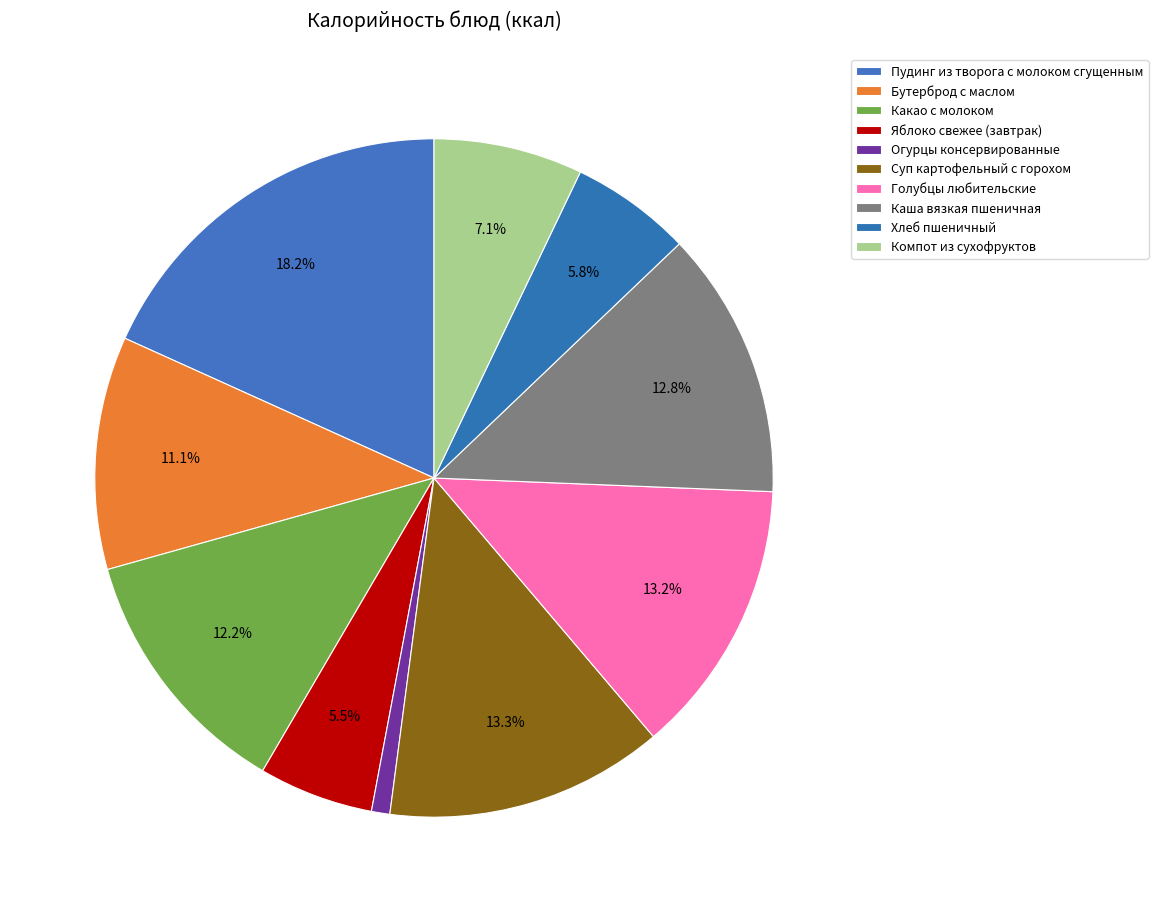

Count the number of slices in the pie.

10